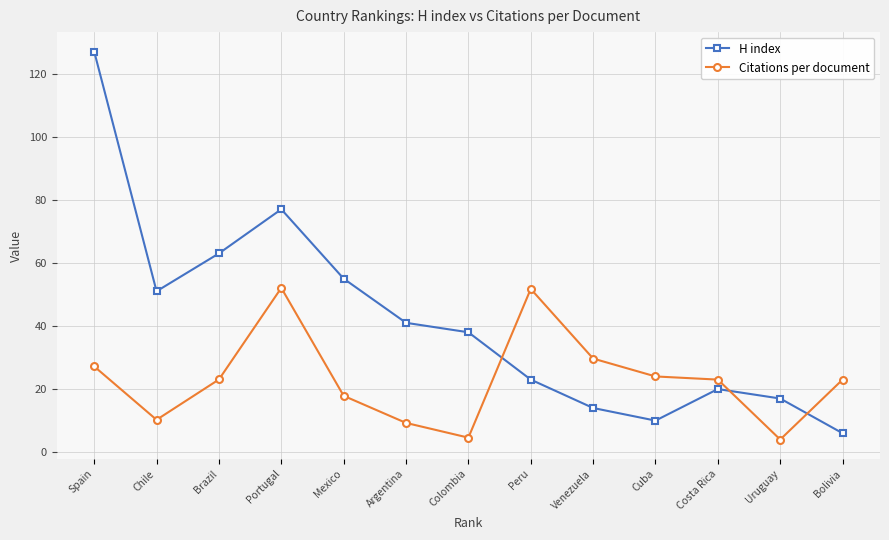

True or false: Citations per document has more than 0 points higher than both neighbors.

True